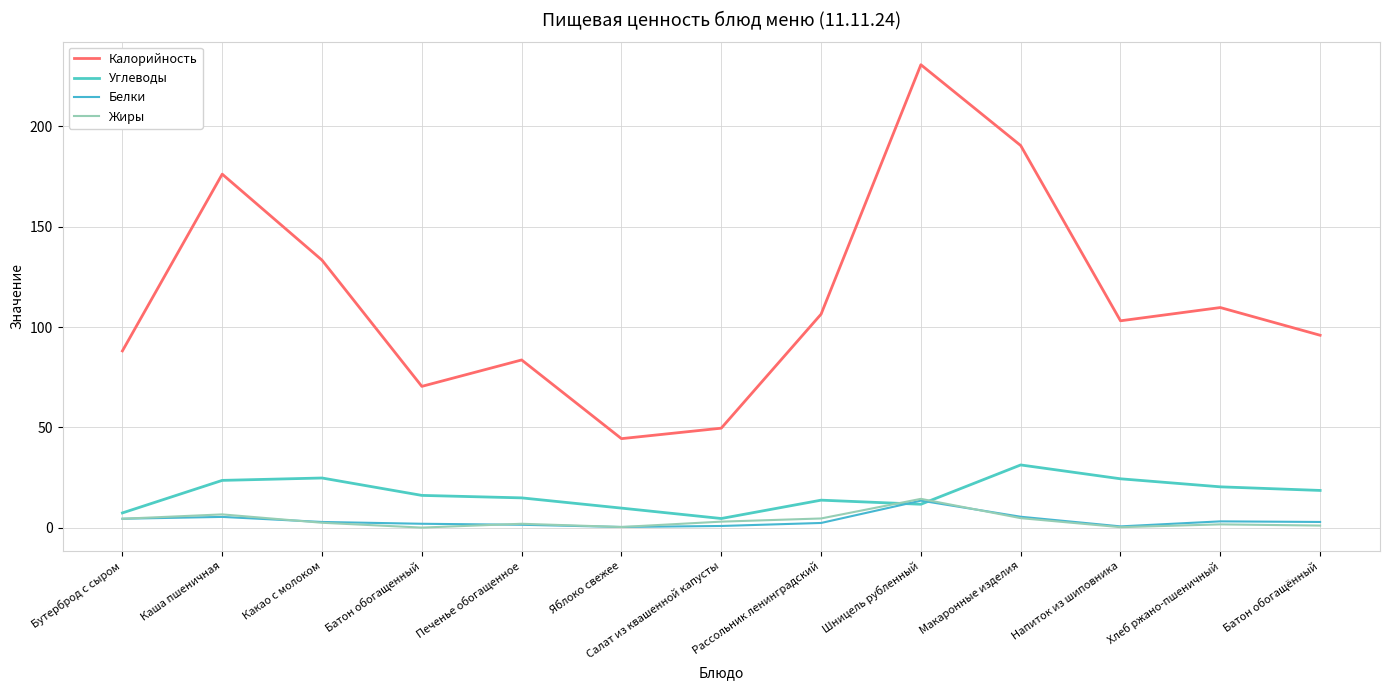

Is this an area chart (filled region under the line)?

No